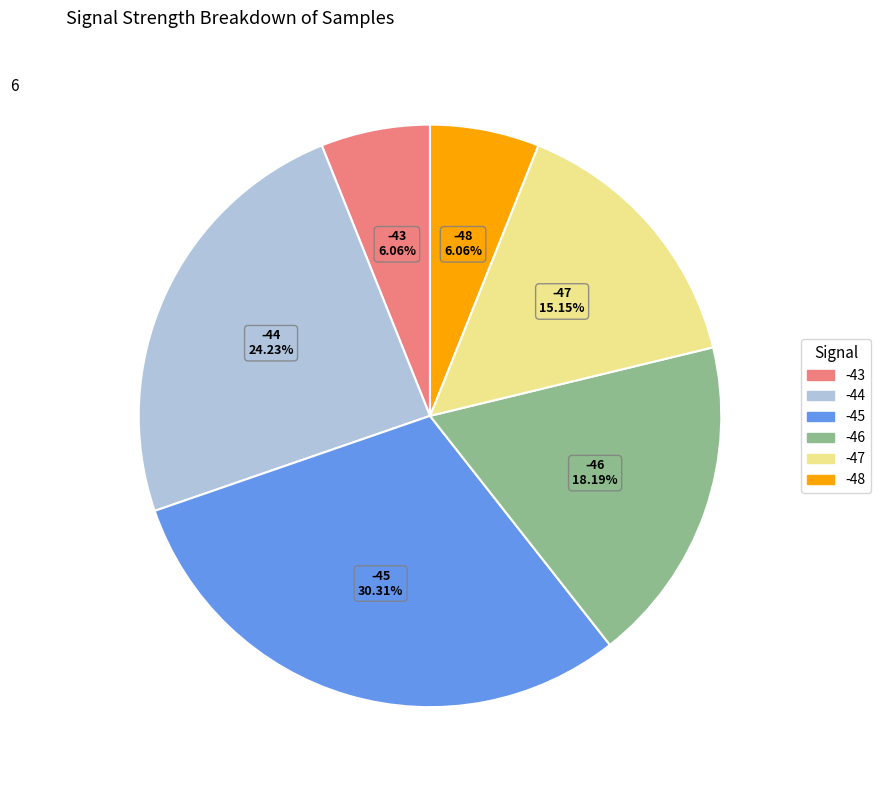

Is it true that -46 is 26% of the pie?

False